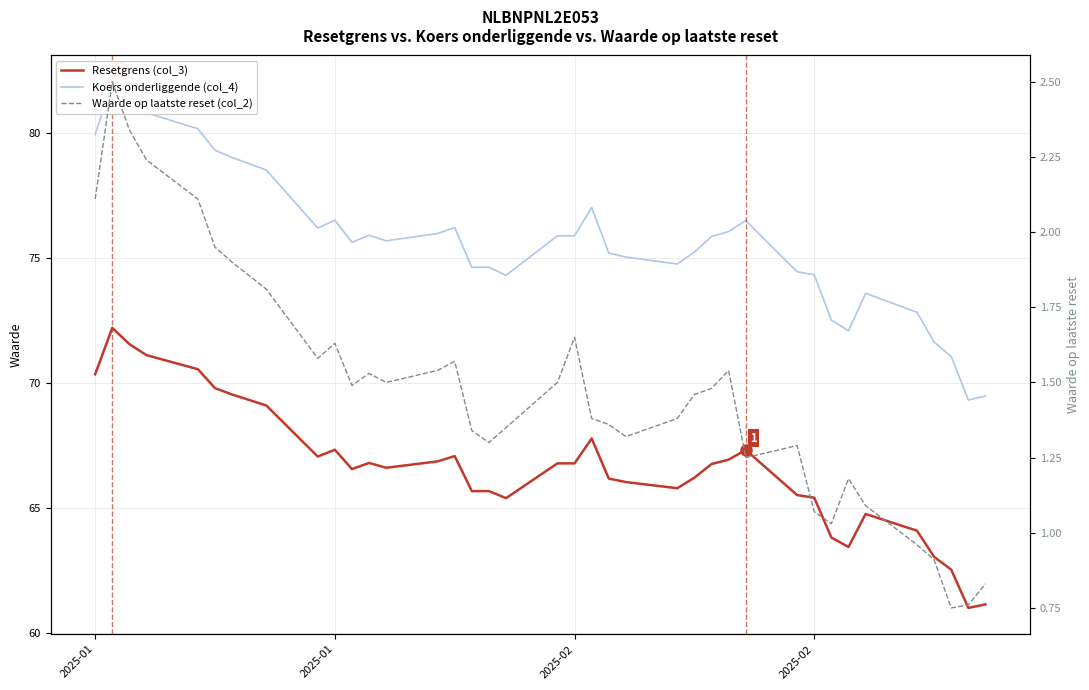

How many distinct data groups are displayed?

3